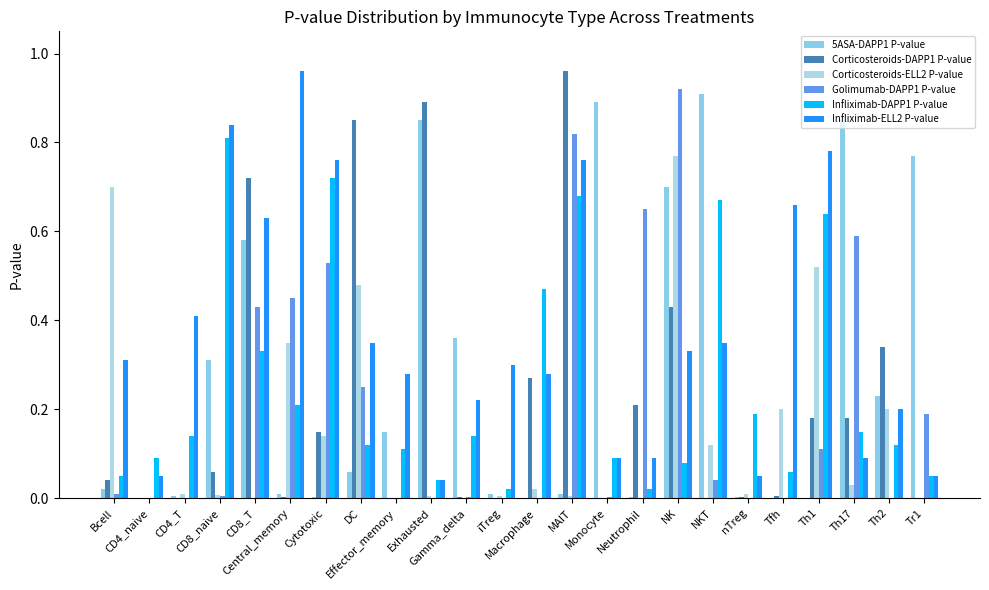

What is the sum of the Infliximab-DAPP1 P-value values at Tfh and Th1?

0.7